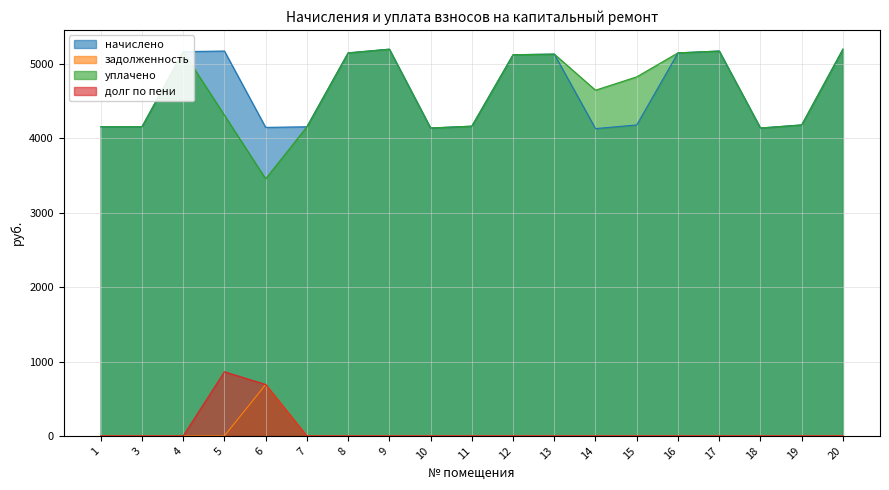

Which series has the largest range (max minus min)?

уплачено